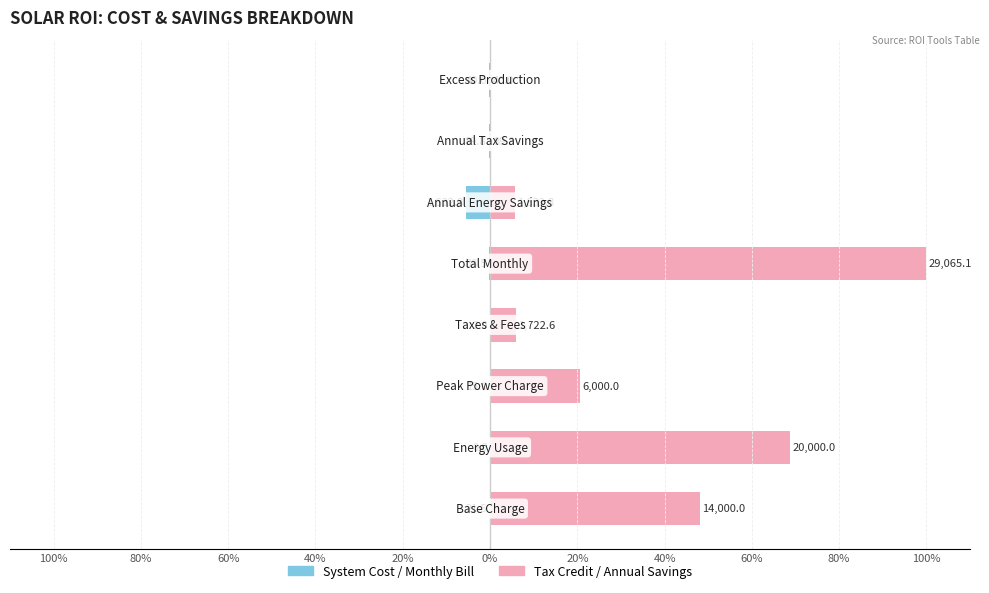

What is the average value of the System Cost / Bill series?

-0.8